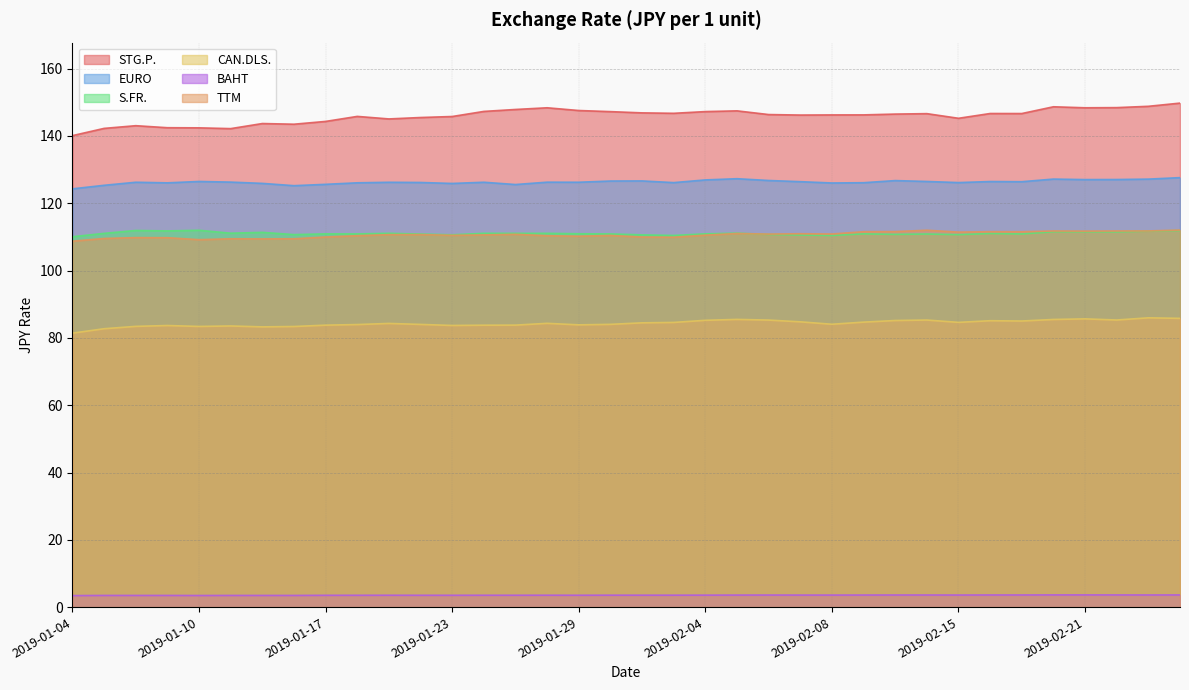

At how many categories does at least one series exceed 141?

35